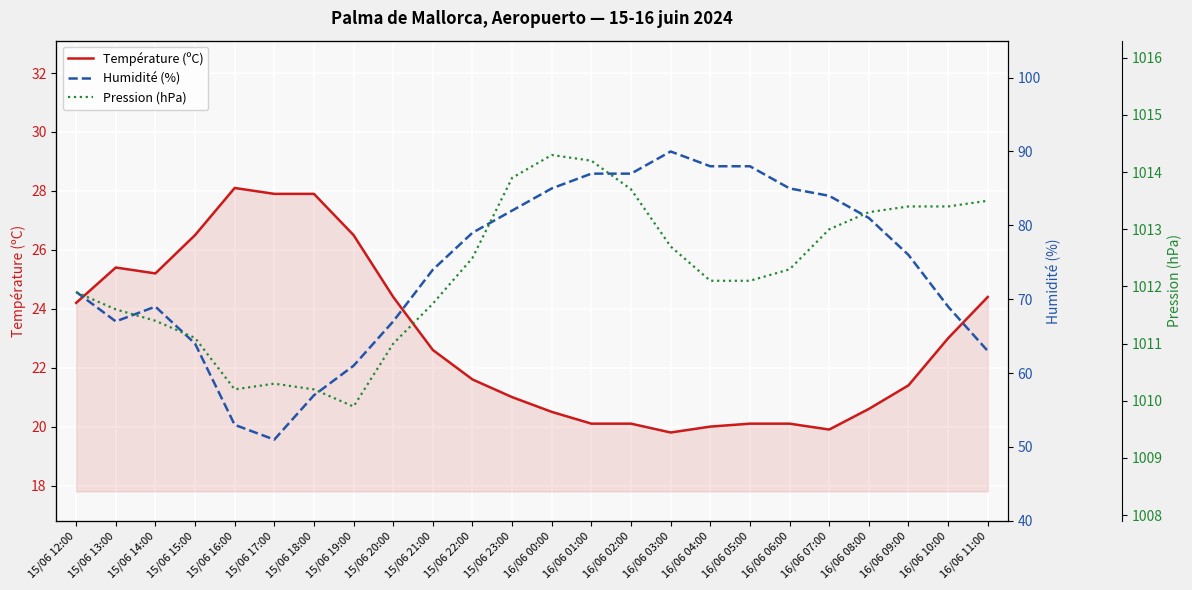

At which category is the sum across all series the highest?

16/06 03:00